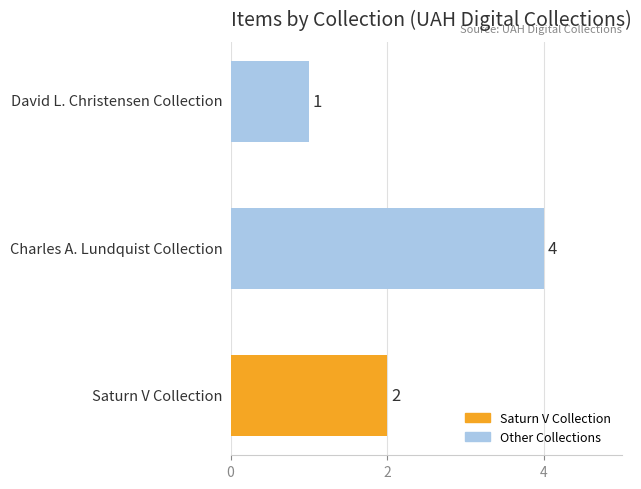

What is the maximum value shown in the chart?

4